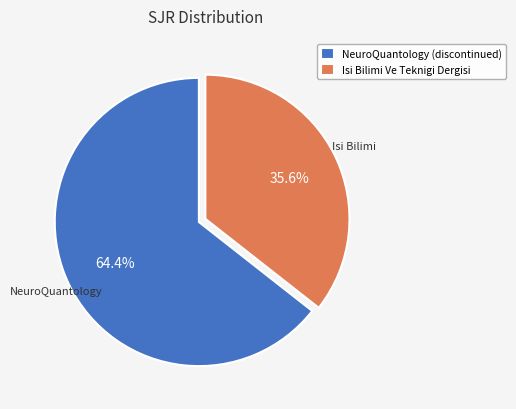

How many slices are in this pie chart?

2